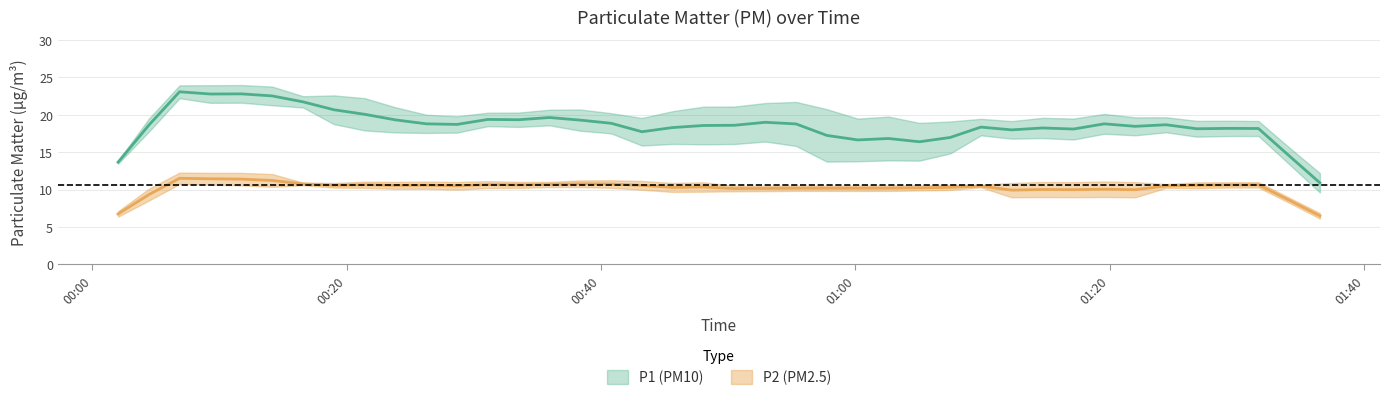

At which category is the sum across all series the highest?

3